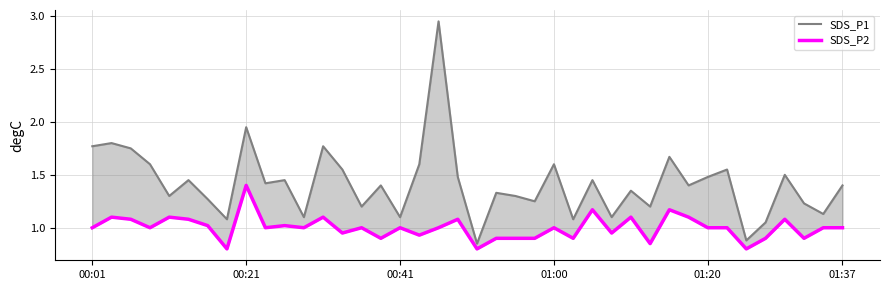

What is the difference between the SDS_P2 values at 32 and 27?

0.1